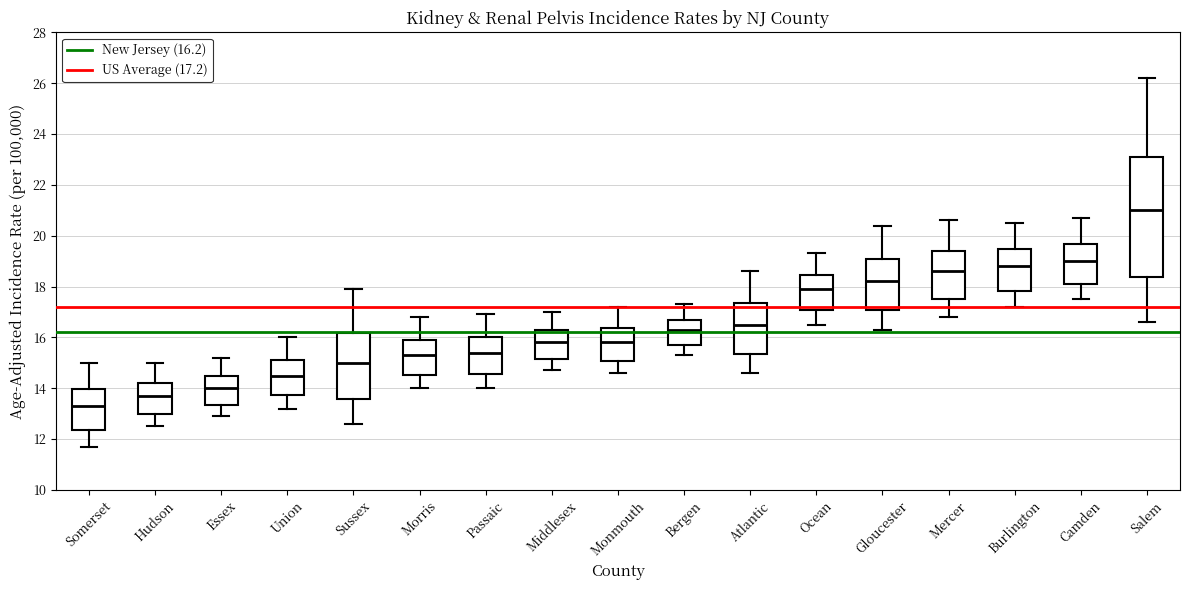

Which box has the lowest median line?

Somerset